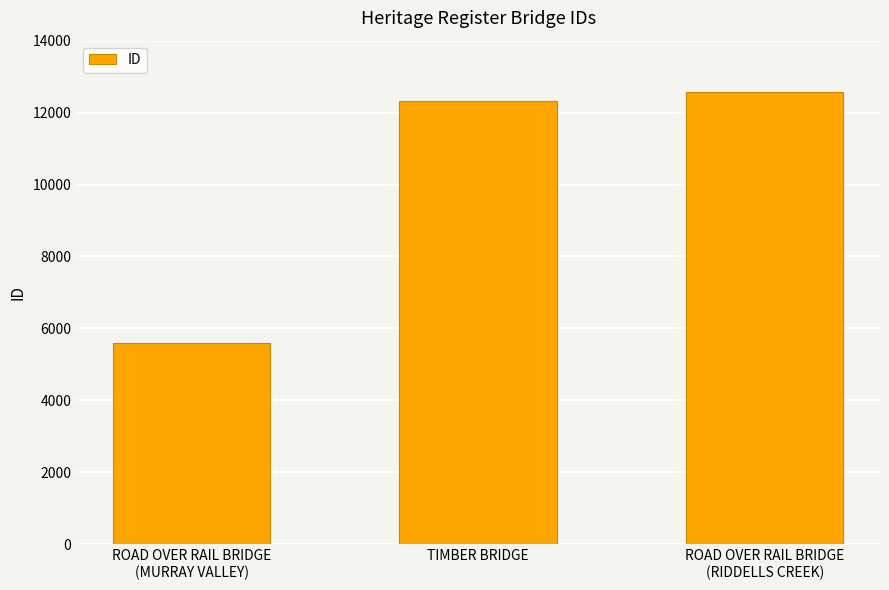

What is the value of the 3rd bar from the left?

12582